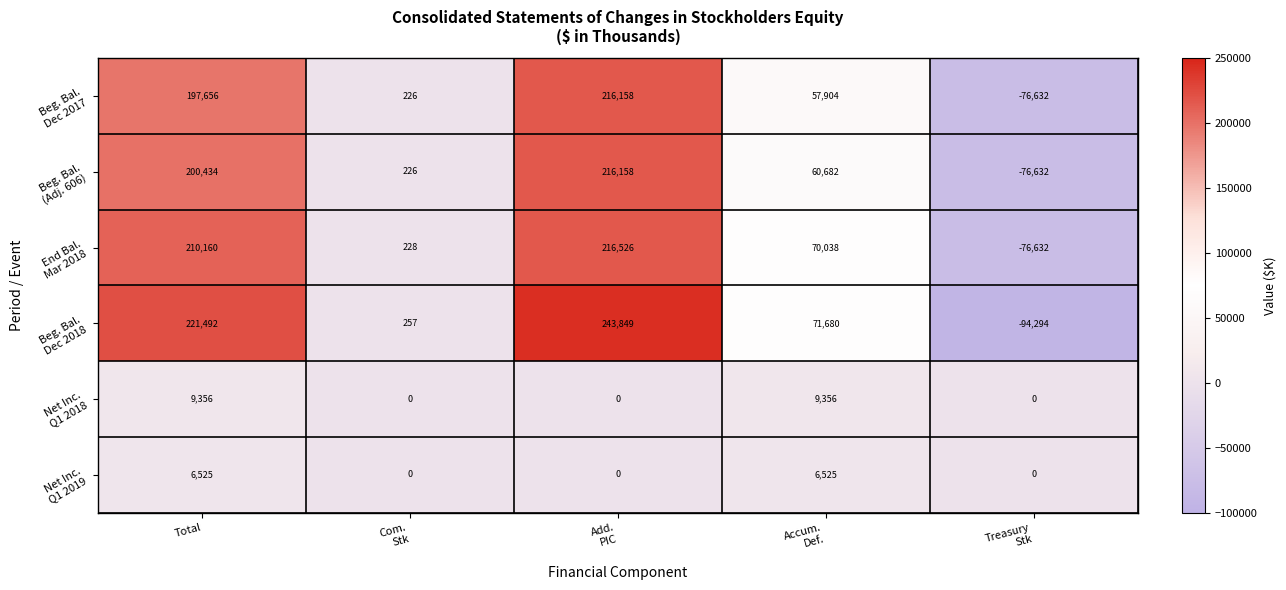

At how many categories does at least one series exceed 19267?

3